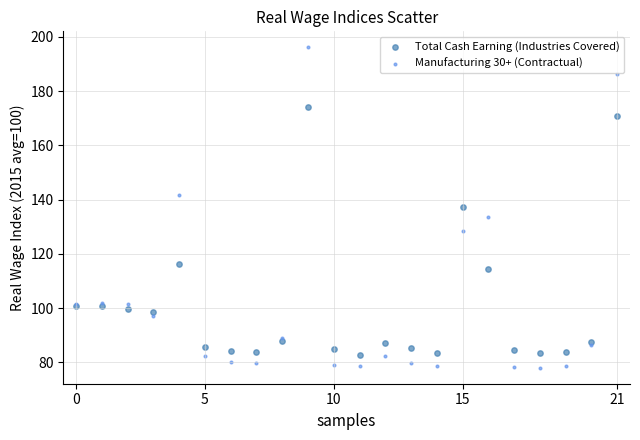

Which series has the widest spread of Y values?

Manufacturing 30+ (Contractual)